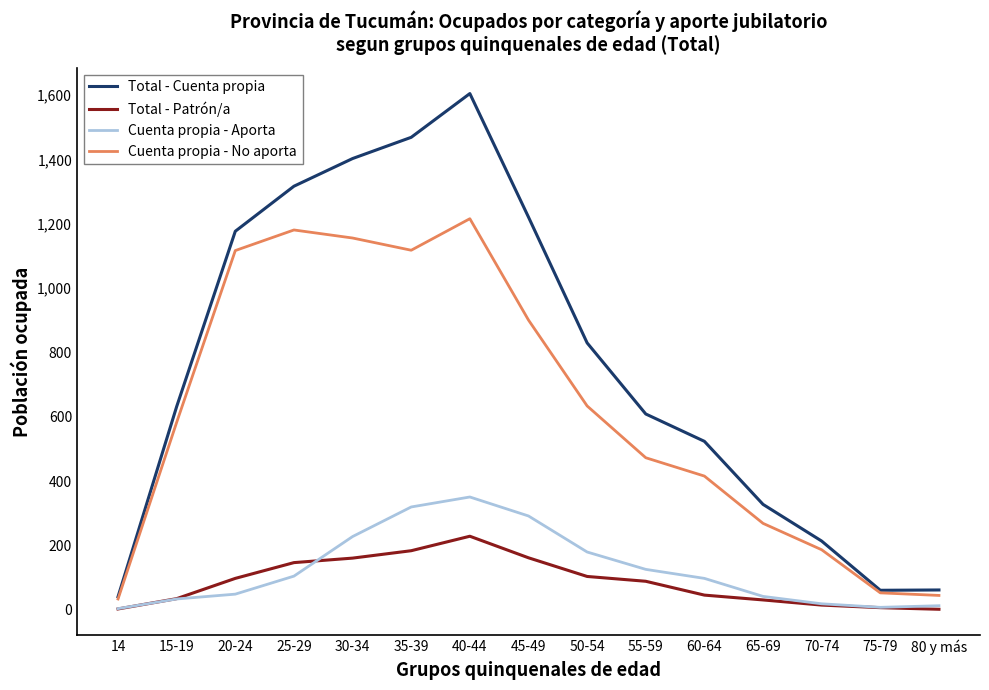

Which category has the highest value across all series?

40-44